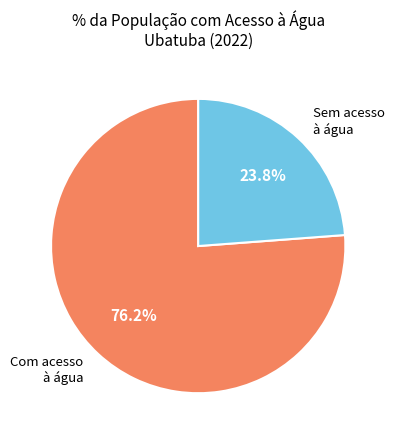

Is there a majority slice in this chart?

Yes